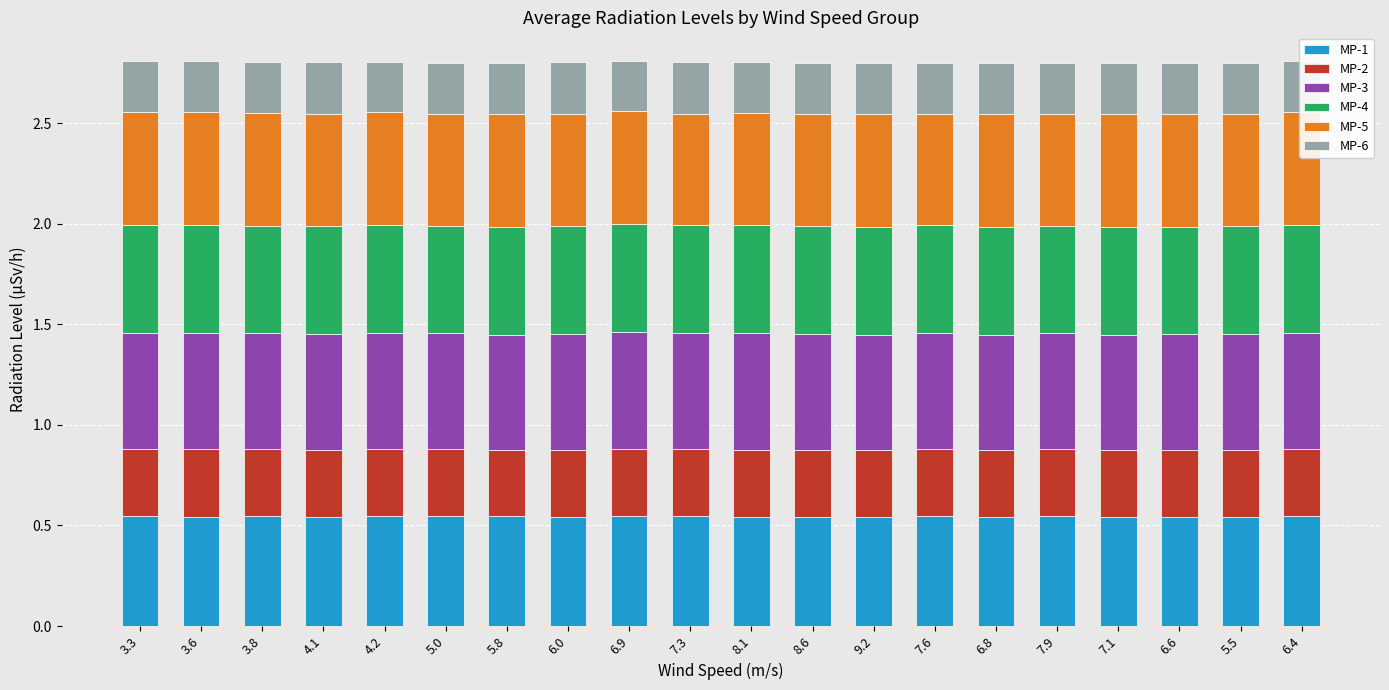

What is the total value across all series at 7.1?

2.8